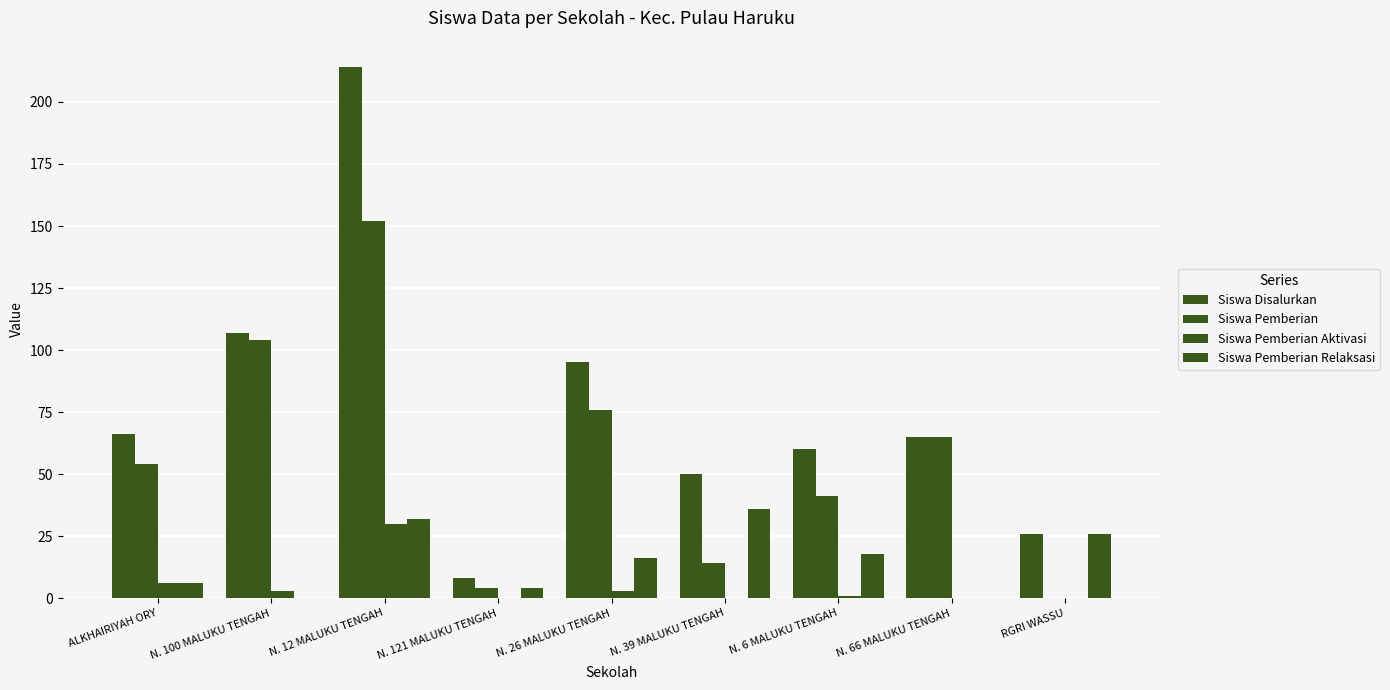

What is the sum of the Siswa Pemberian Aktivasi values at N. 39 MALUKU TENGAH and N. 6 MALUKU TENGAH?

1